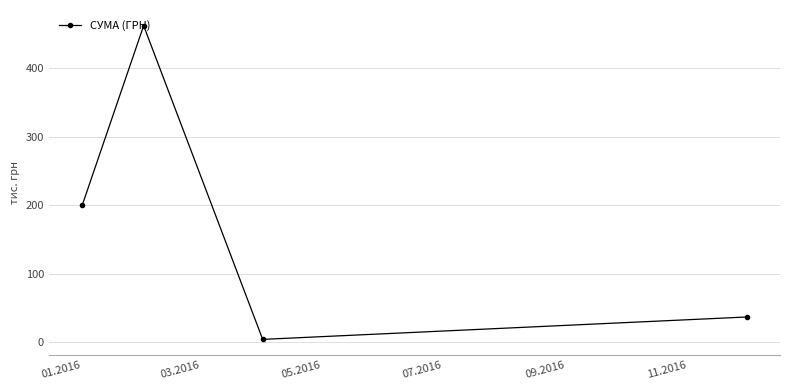

What is the sum of all values?

703.1